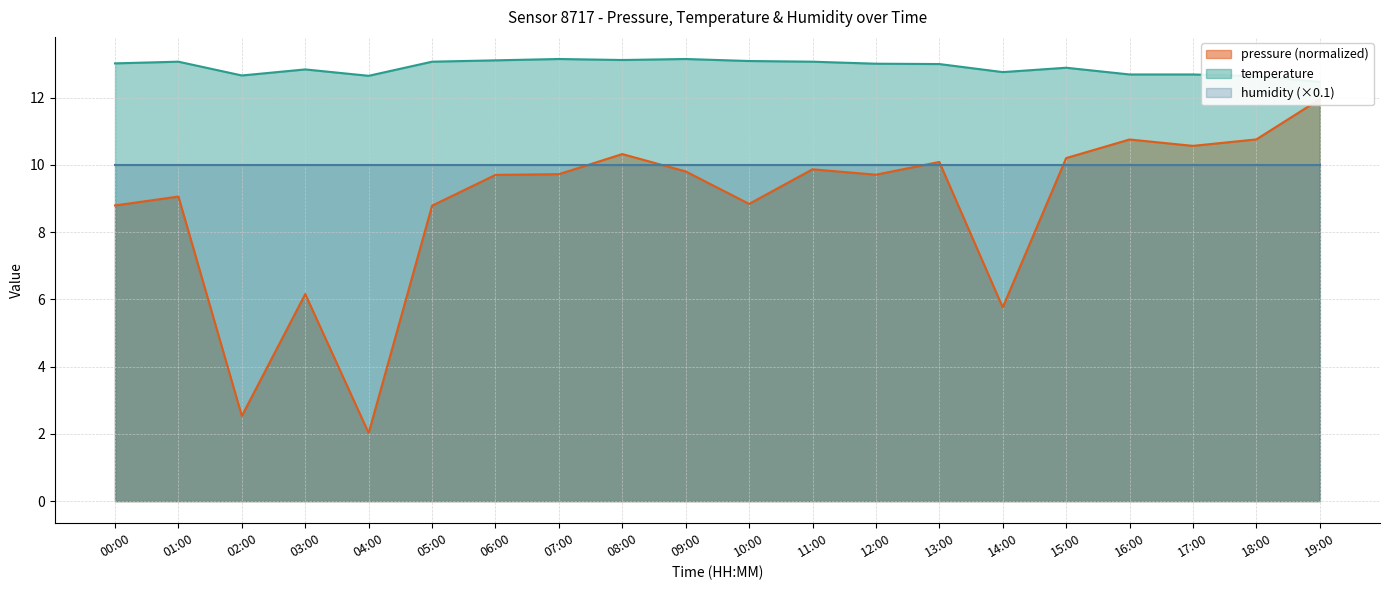

Which series has the largest total across all categories?

temperature